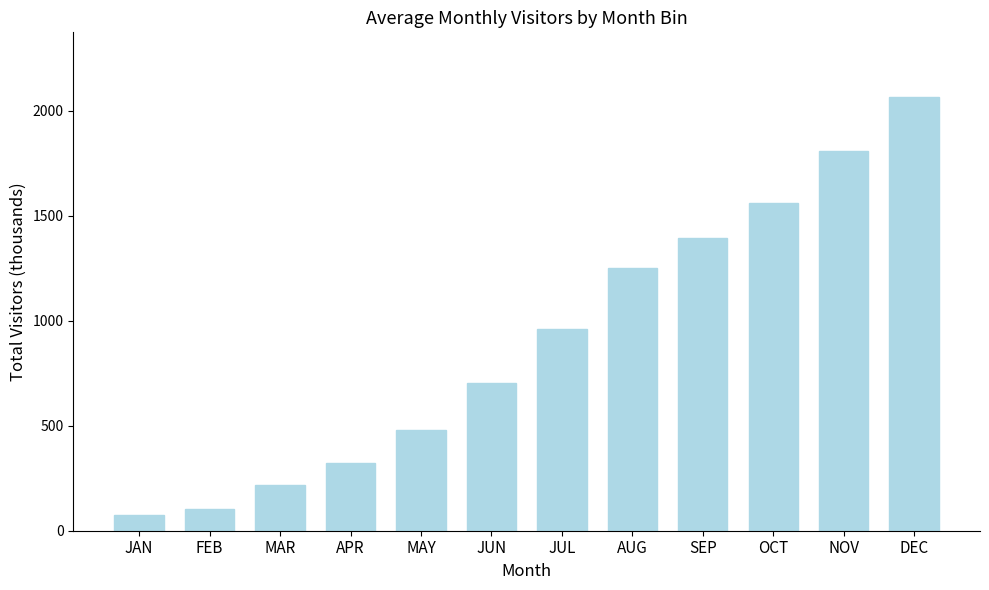

What is the label of the 8th bar from the right?

MAY